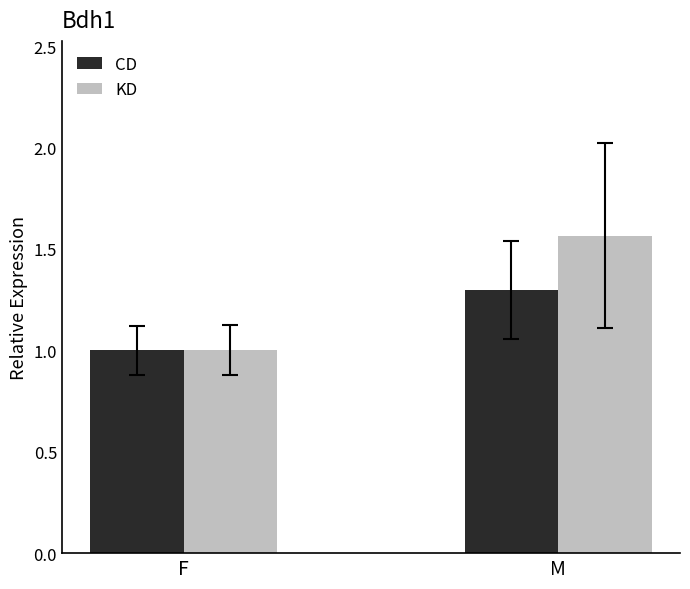

What is the minimum value shown in the chart?

1.0